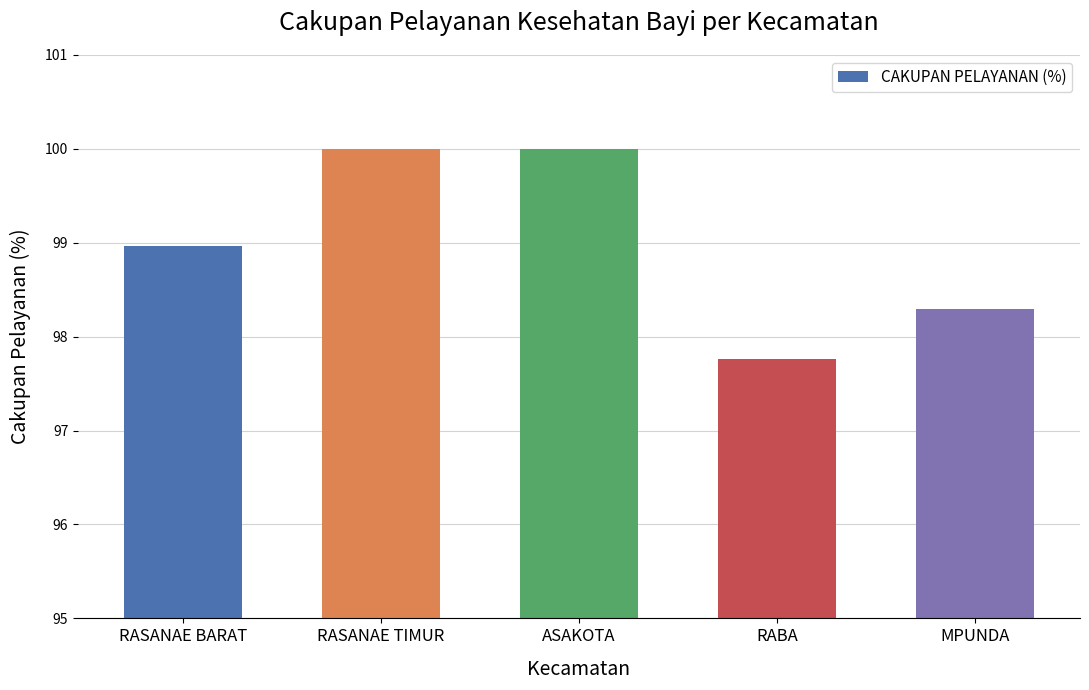

What is the sum of all values?

495.0